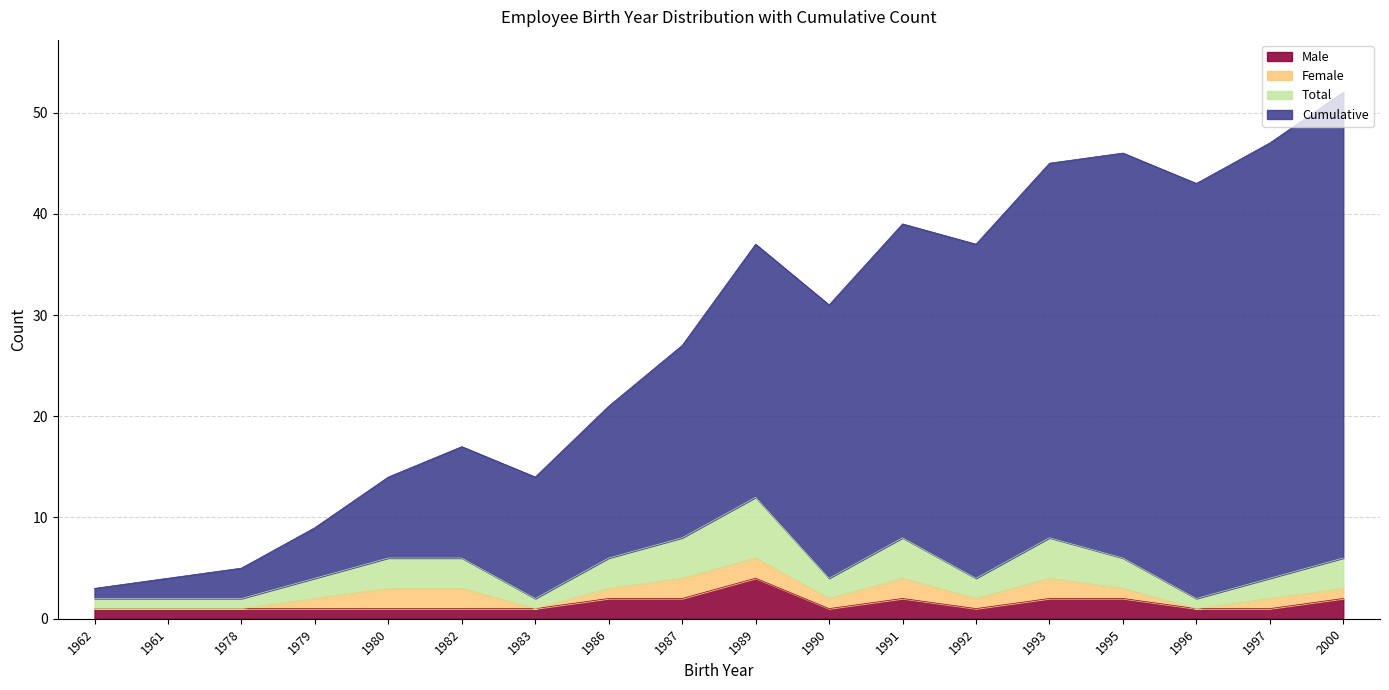

At which category does the chart reach its peak across all series?

2000